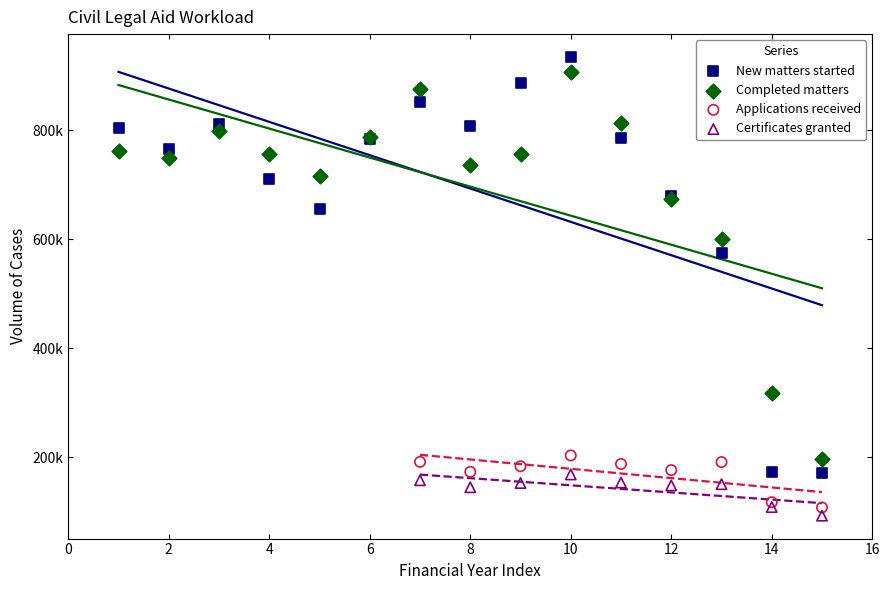

Which series has the widest spread of Y values?

New matters started